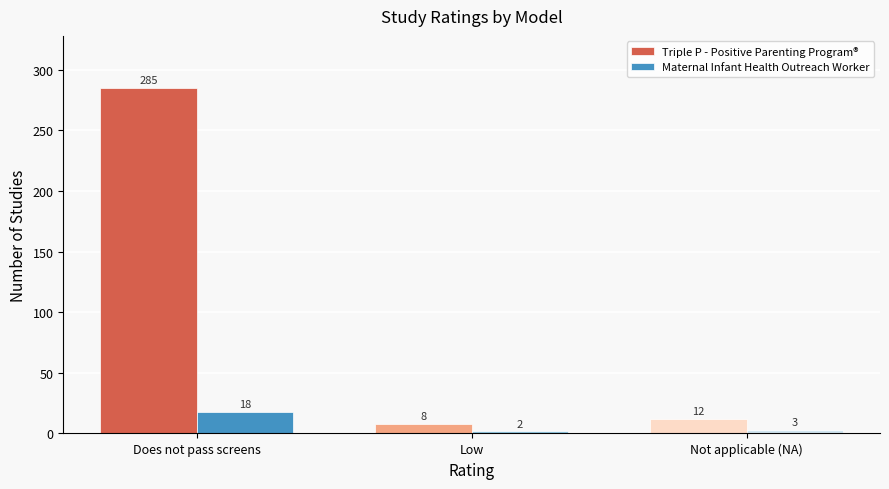

At how many categories does at least one series exceed 281?

1